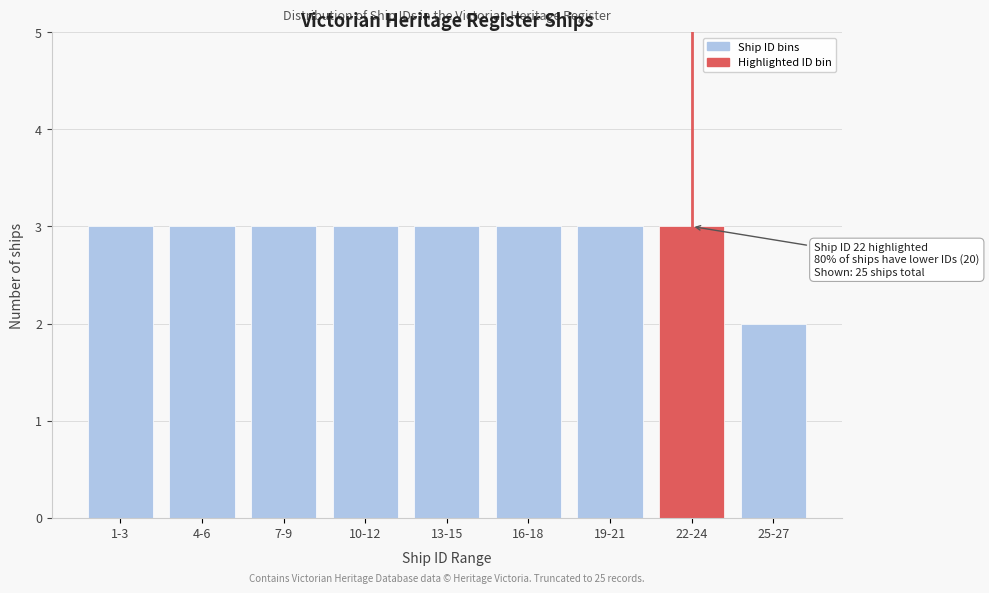

Reading left to right, transcribe all the data shown in this chart.

3	3	3	3	3	3	3	3	2